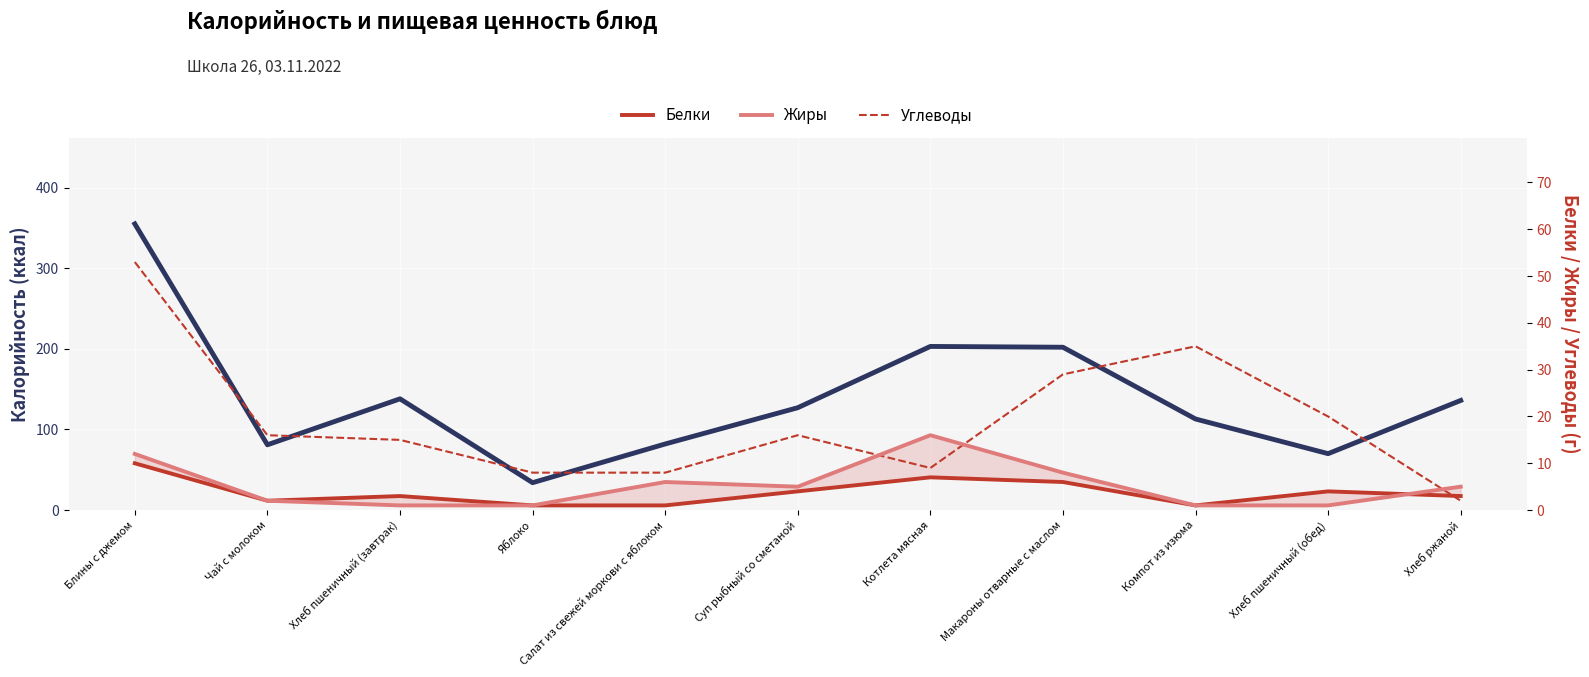

Where does the Углеводы series first go above 16?

Блины с джемом